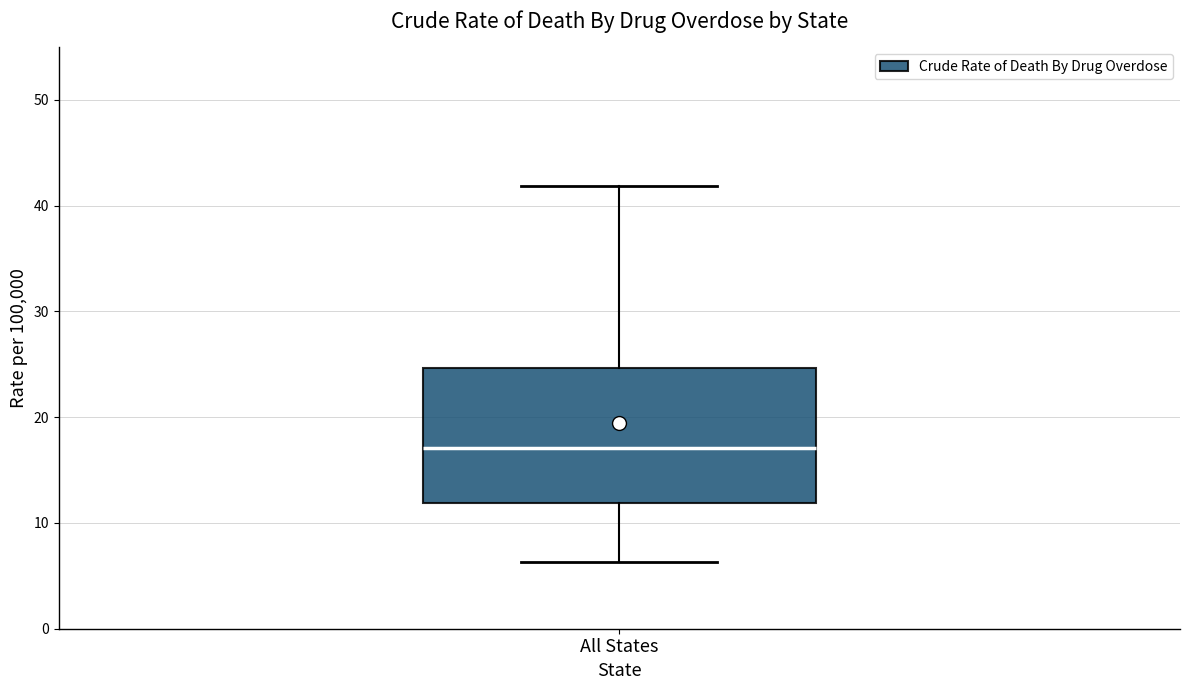

Where does the lower whisker of the box for All States end on the y-axis? The values are not printed on the chart, so give them approximately, as read against the axis.

6